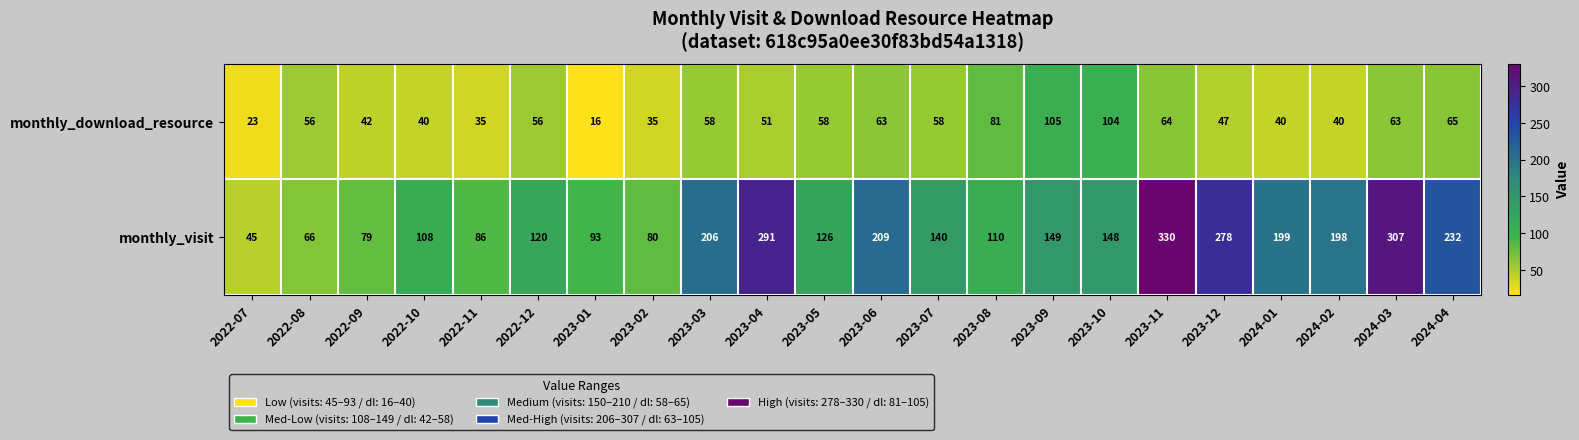

What is the difference between the maximum and second lowest values in the monthly_visit series?

264